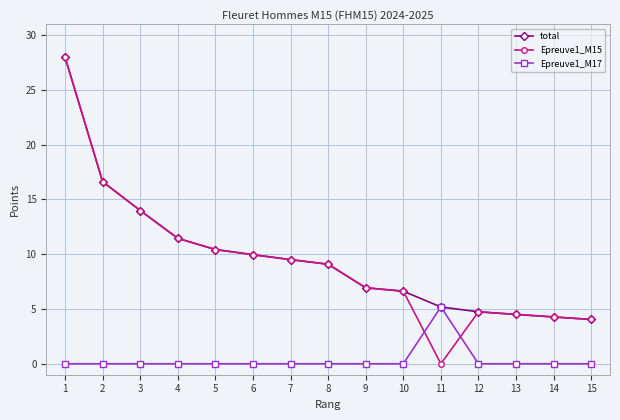

The total series shows 3.7 at 9. True or false?

False